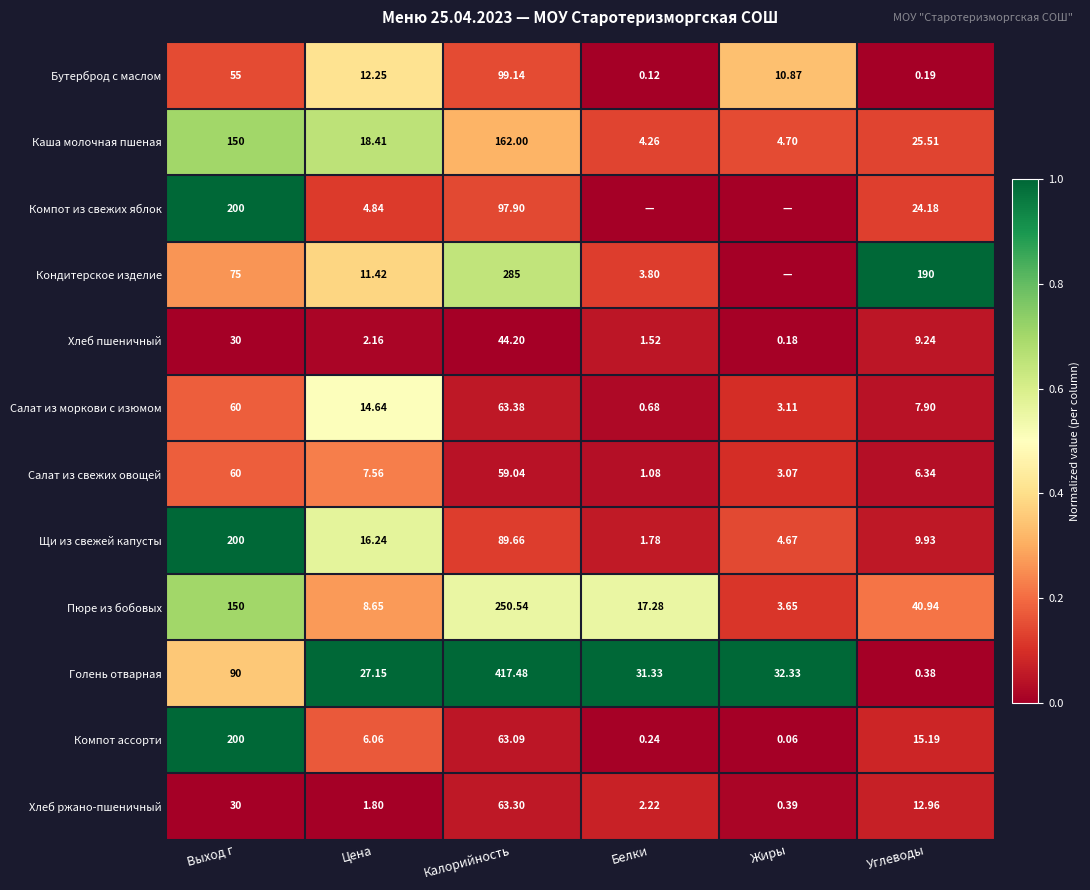

At which label does Хлеб пшеничный reach its peak?

Калорийность